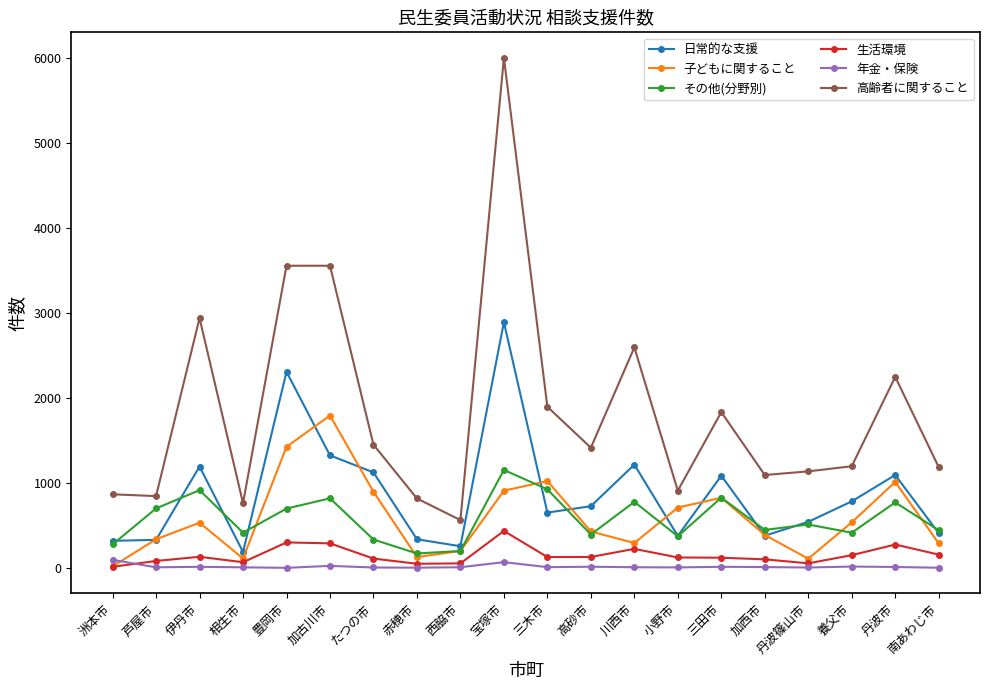

Where does the 高齢者に関すること series first go above 1415?

伊丹市